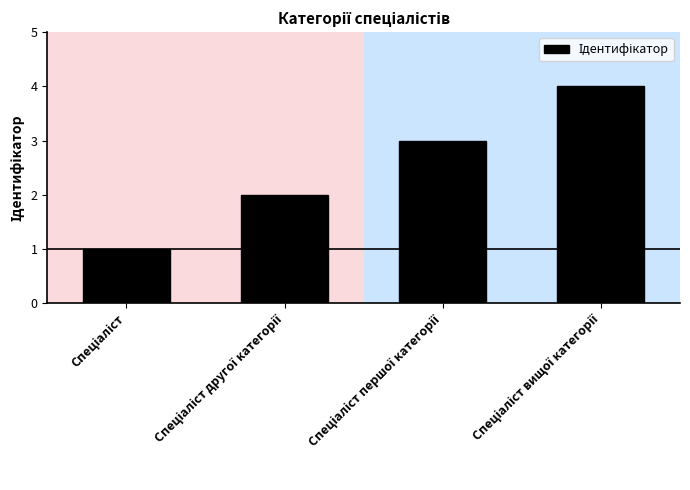

What is the difference between the maximum and minimum values?

3